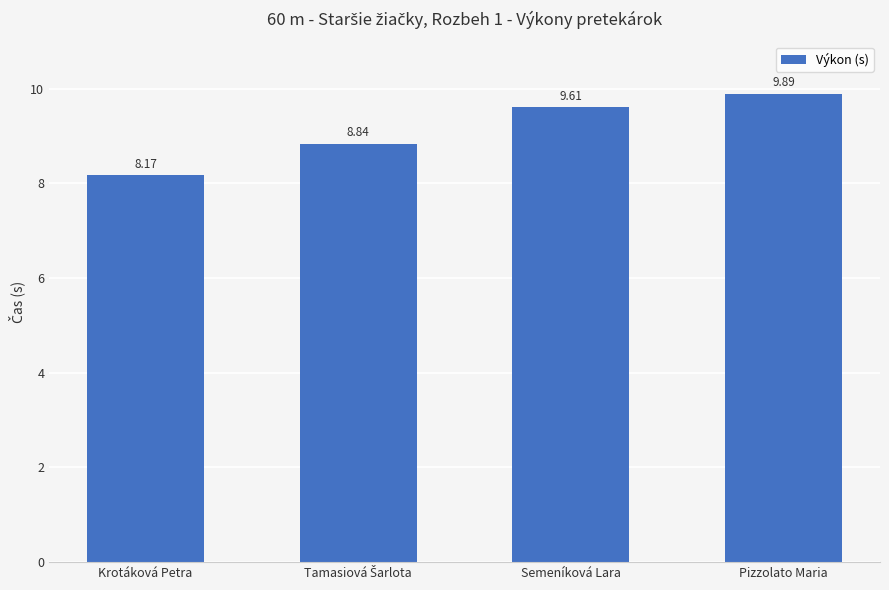

What is the average value?

9.1